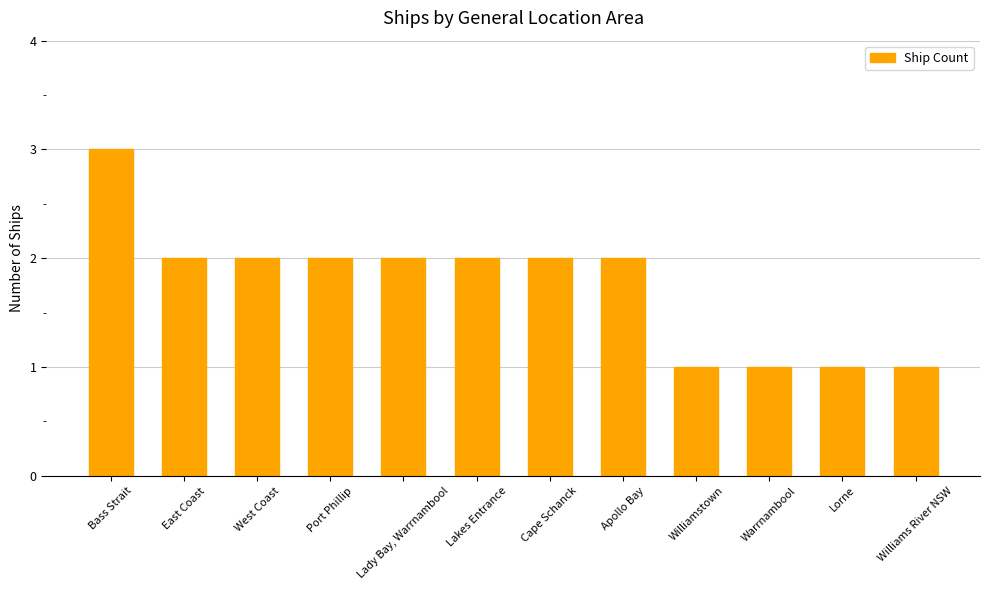

What is the greatest value displayed?

3